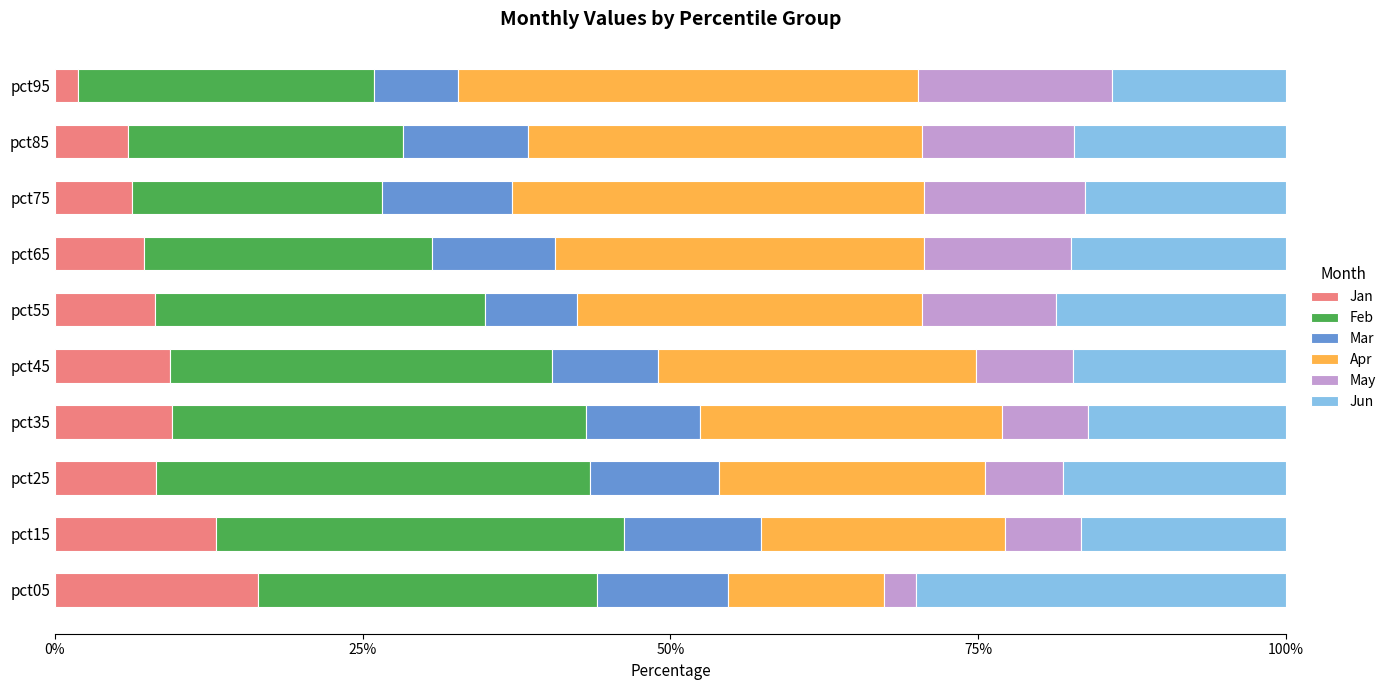

What is the sum of all Jan values?

86.0